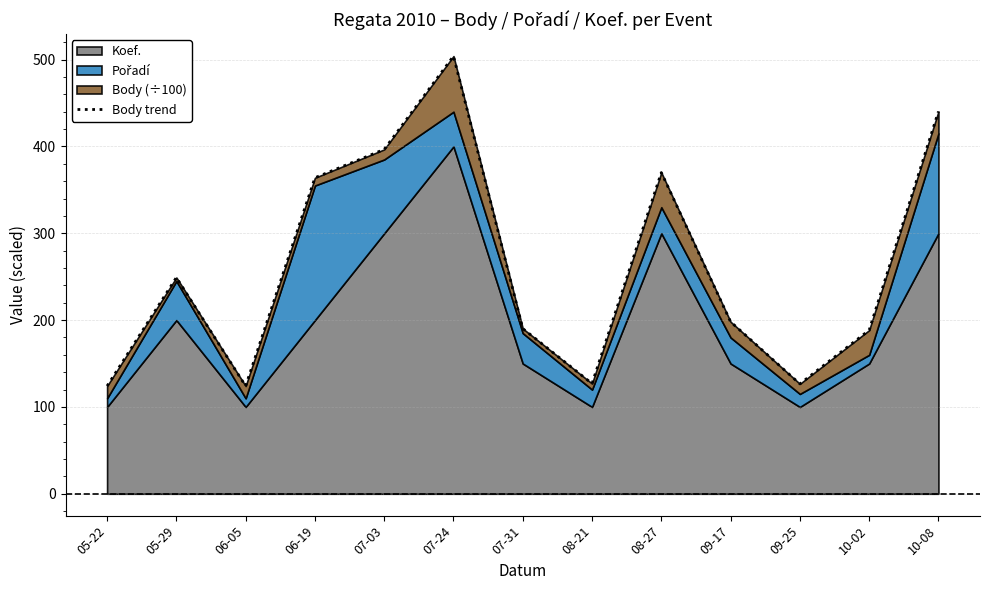

What is the approximate value at 09-25?

126.6